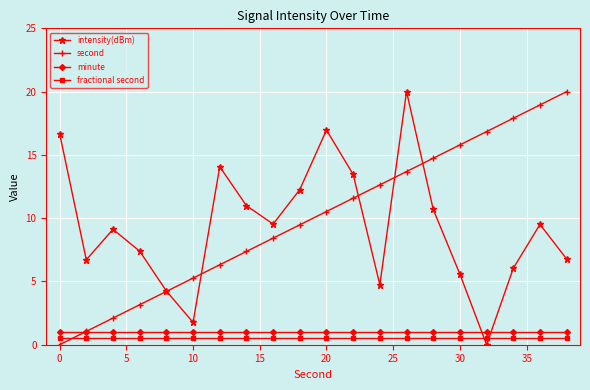

True or false: fractional second and second intersect in this chart.

True